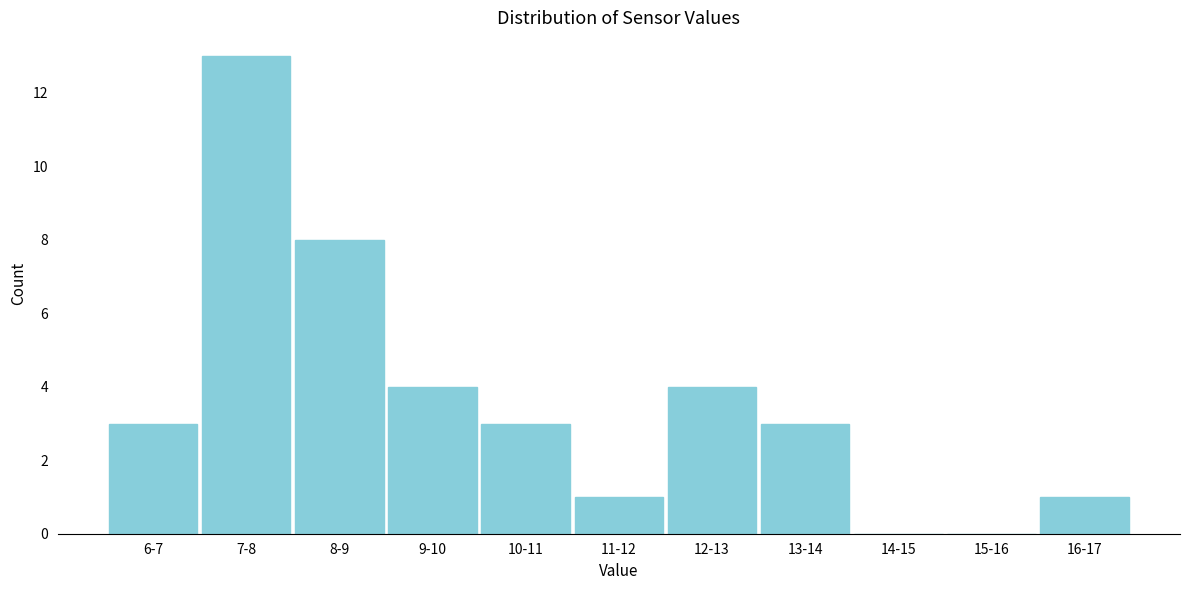

Reading left to right, list all the values displayed in this chart.

6-7=3	7-8=13	8-9=8	9-10=4	10-11=3	11-12=1	12-13=4	13-14=3	14-15=0	15-16=0	16-17=1